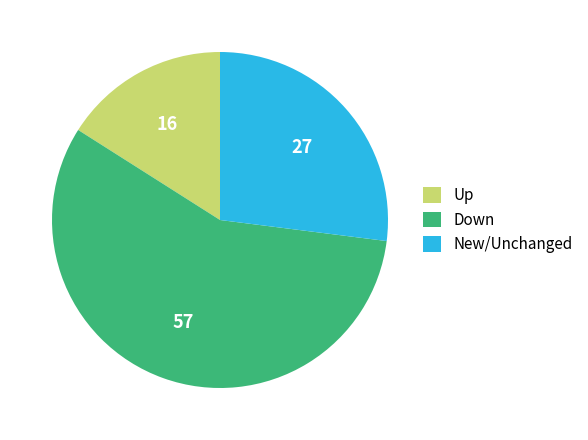

True or false: Down accounts for 57% of the total.

True